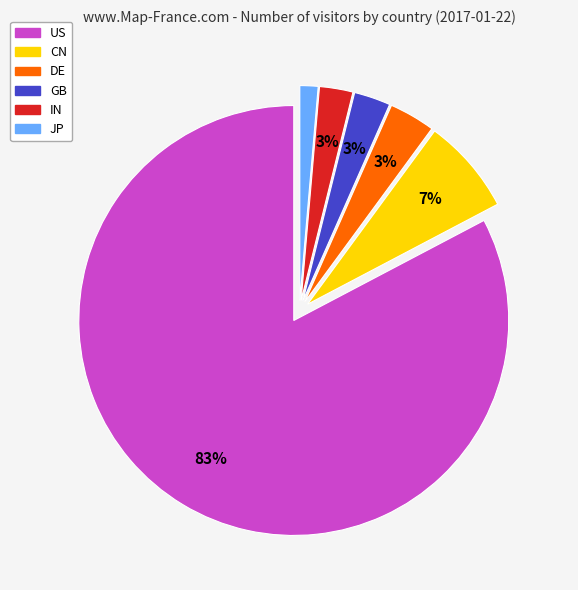

To the nearest percent, what is the average slice percentage?

17%